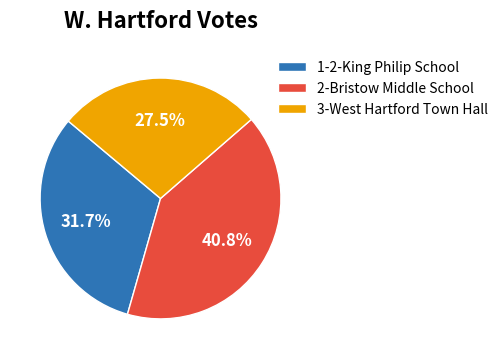

Count the number of slices in the pie.

3